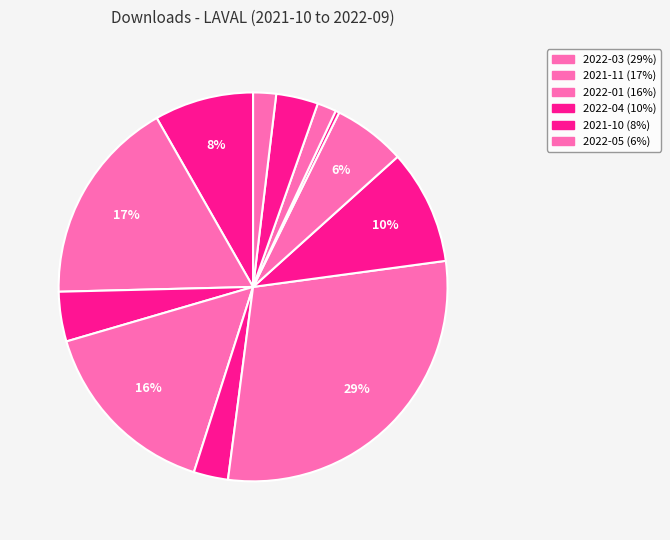

How many slices are in this pie chart?

12